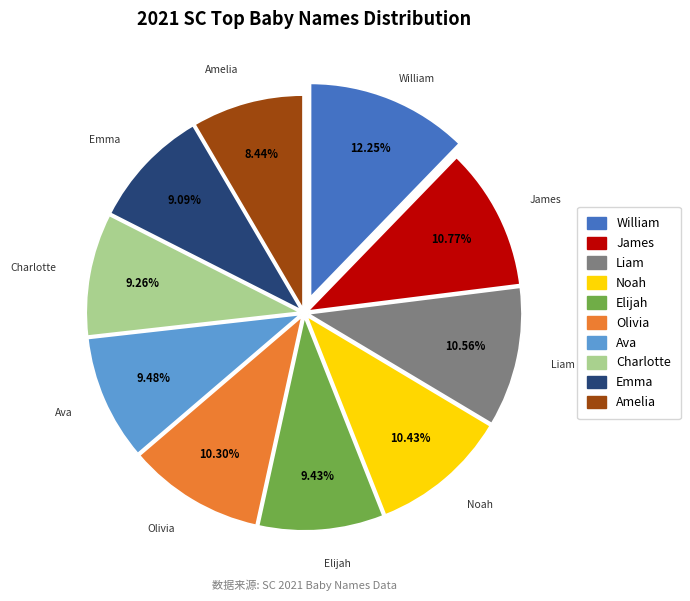

How many slices are in this pie chart?

10